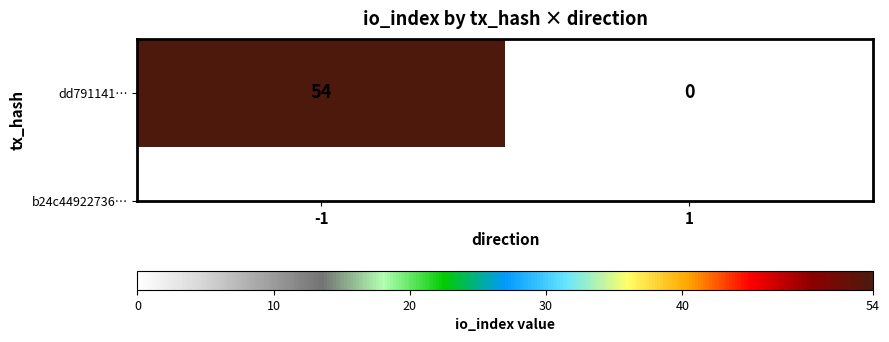

Which category has the lowest value across all series?

1